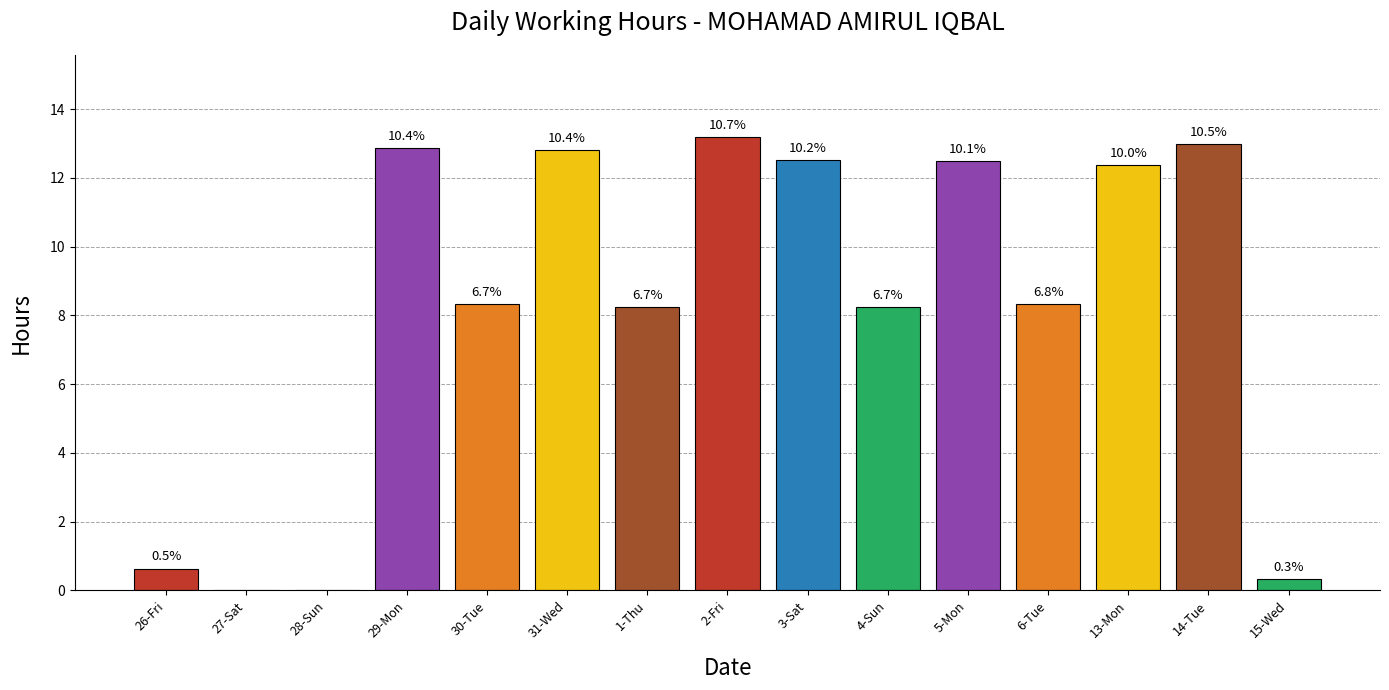

Are the bars horizontal?

No